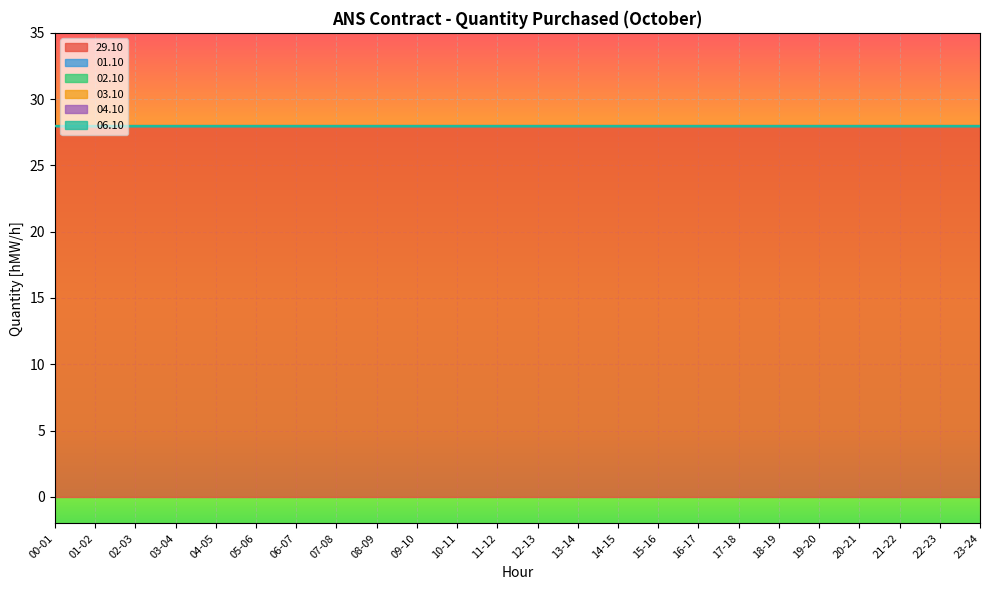

At which category is the sum across all series the highest?

00-01